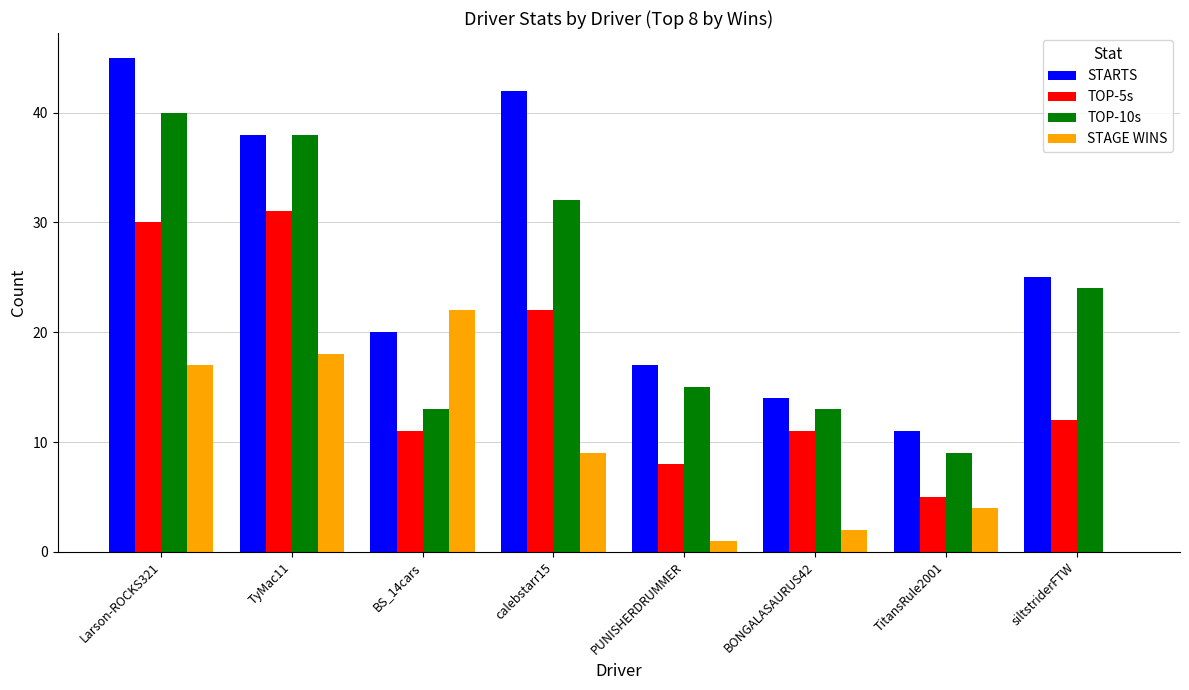

True or false: TOP-10s has a value of 13 at BONGALASAURUS42.

True